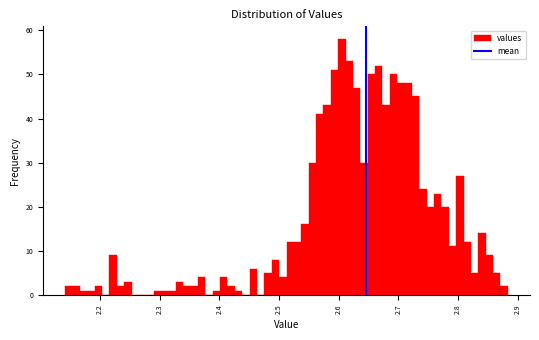

Read against the x-axis, roughly where is the centre of the tallest bar?

2.61